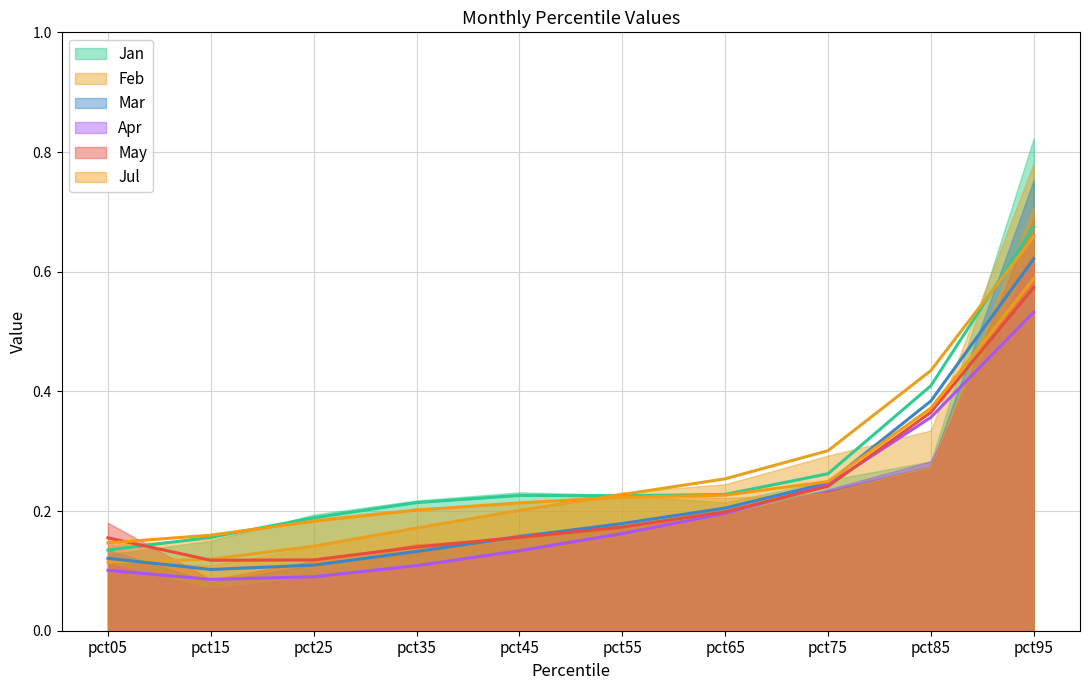

Which series changed the most between pct55 and pct75?

Apr